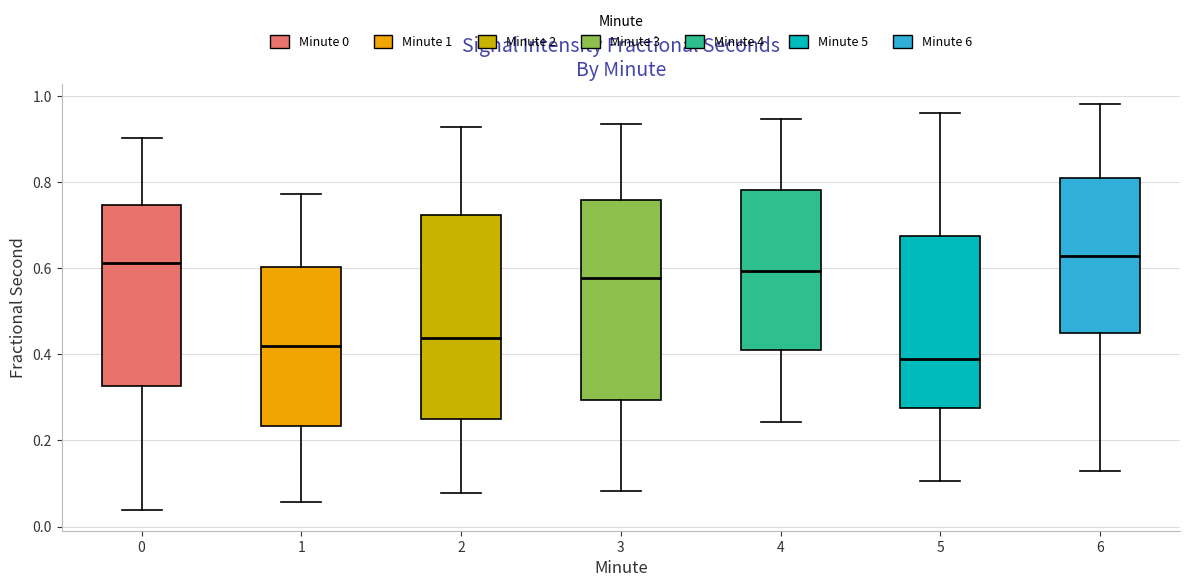

Where is the upper edge of the box at x = 6 on the y-axis? The values are not printed on the chart, so give them approximately, as read against the axis.

0.80